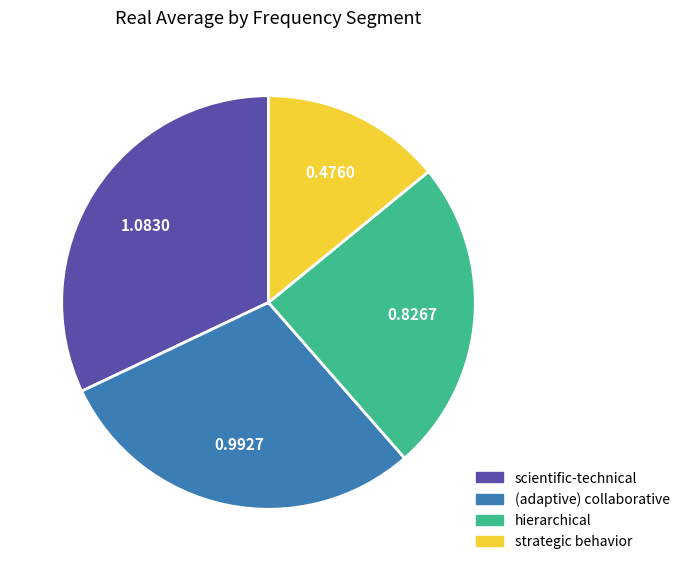

Is there a majority slice in this chart?

No